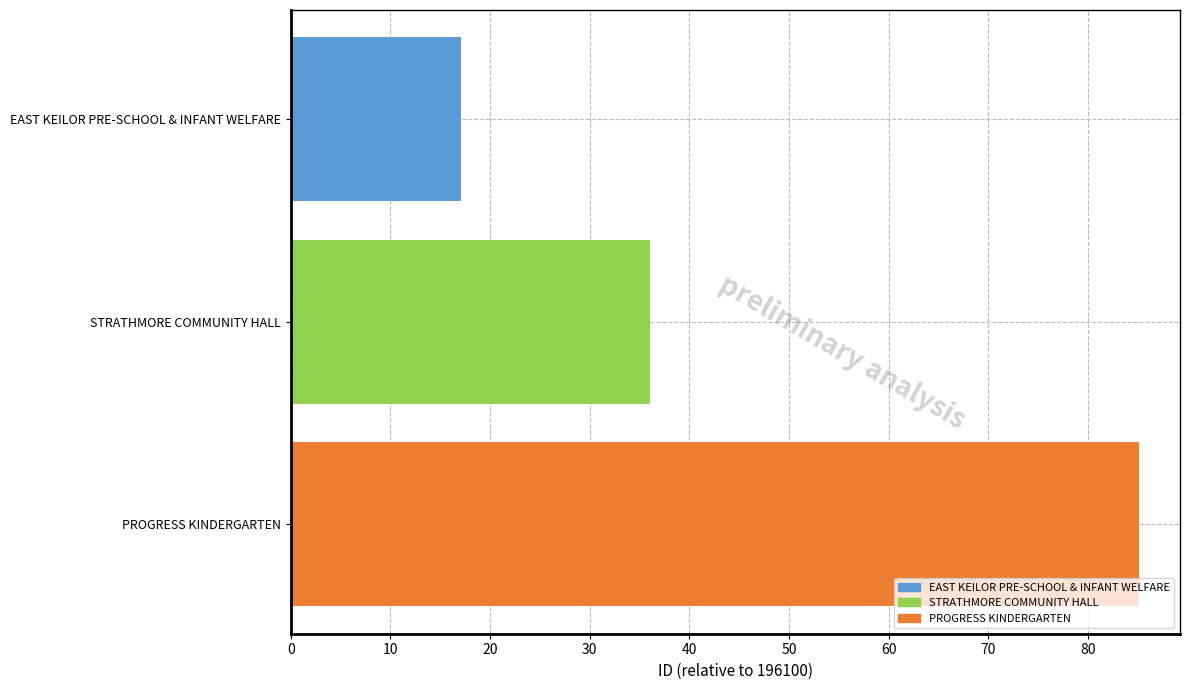

Rank the categories by value from lowest to highest.

EAST KEILOR PRE-SCHOOL & INFANT WELFARE, STRATHMORE COMMUNITY HALL, PROGRESS KINDERGARTEN